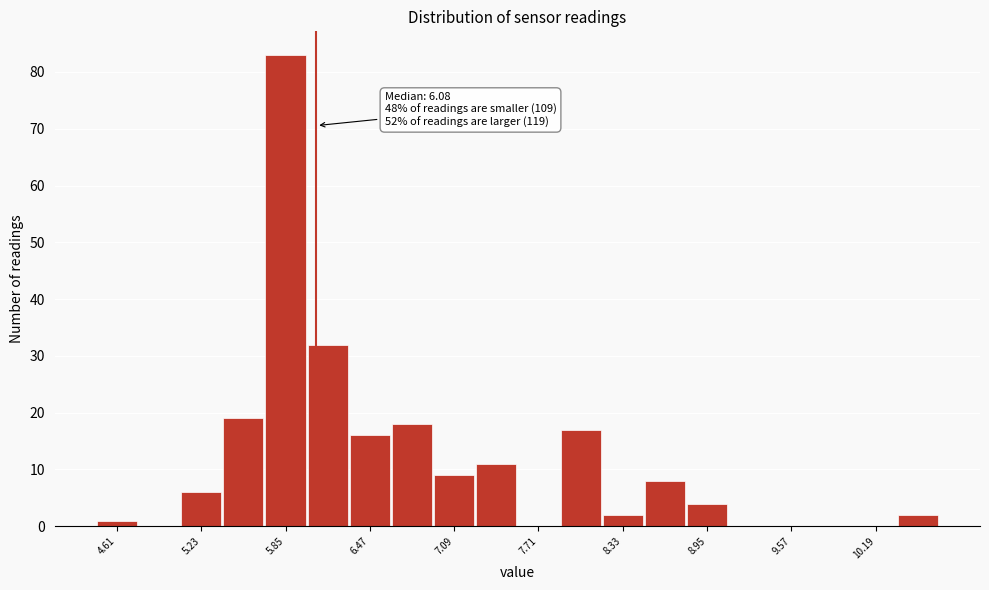

Around what value on the x-axis is the tallest bar? Give the approximate position of its centre, as read against the axis.

5.9